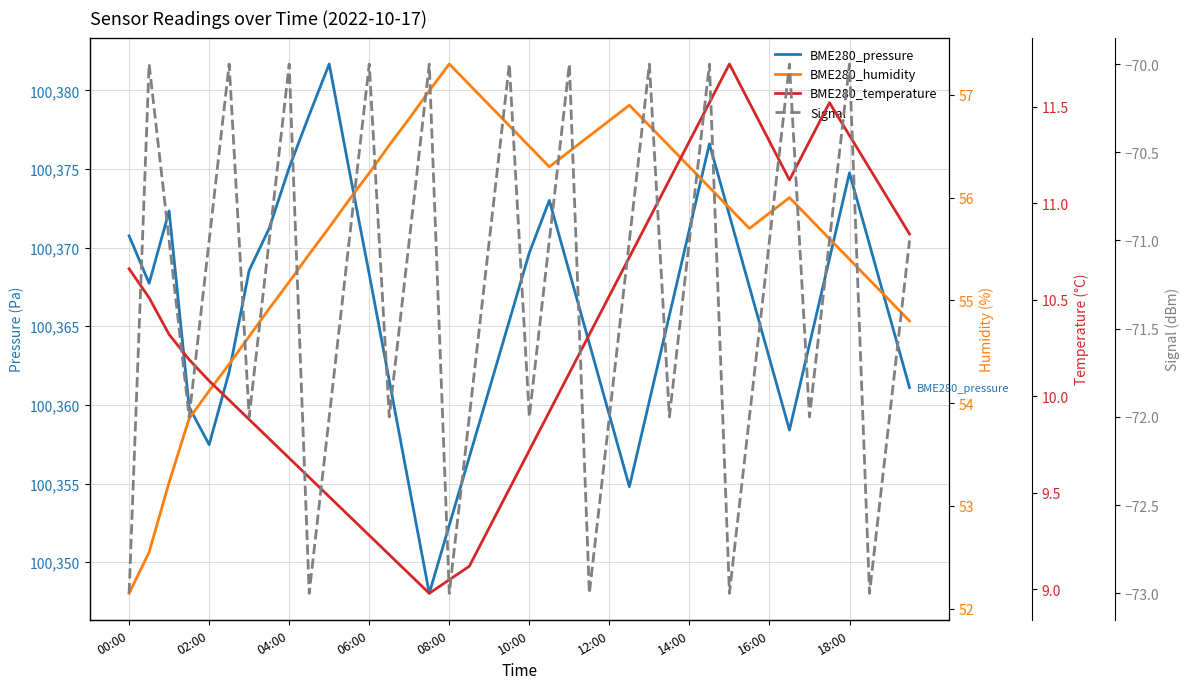

At which category does the chart reach its minimum across all series?

00:00